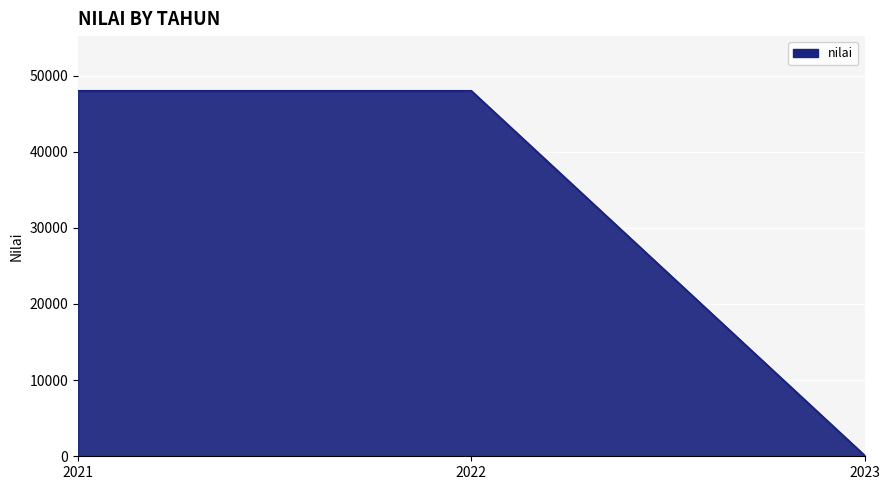

What is the sum of the values at 2023 and 2022?

48085.7